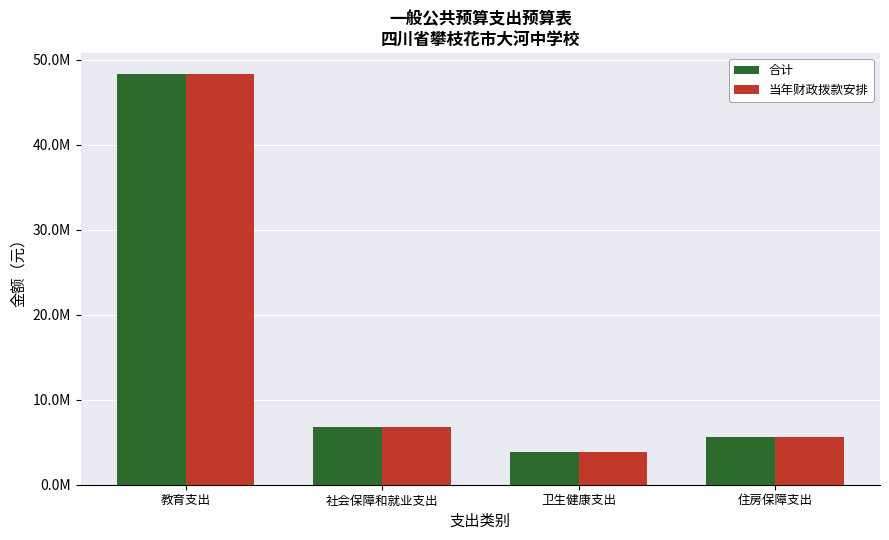

The 合计 series shows 10434474.4 at 社会保障和就业支出. True or false?

False